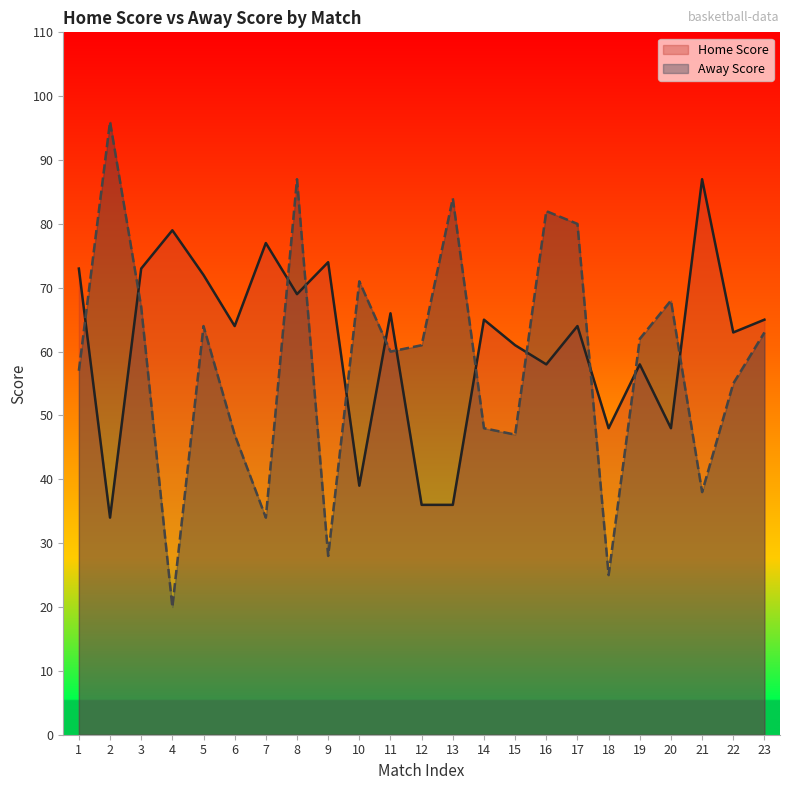

Between 15 and 23, which series saw the biggest shift?

Away Score